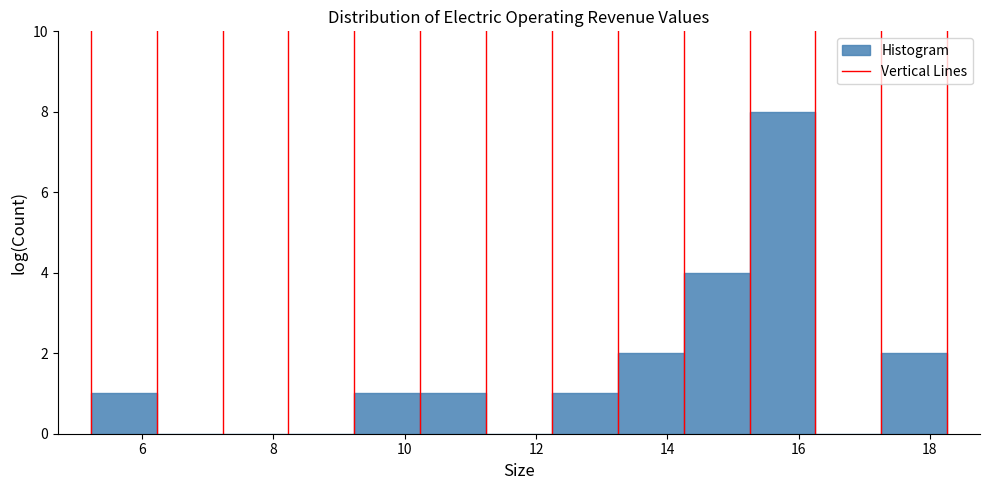

Reading left to right, transcribe this chart: for each bar, give the range it covers on the x-axis and its height. Neither the bar edges nor the heights are printed on the chart, so give them approximately, as read against the axes.

5.2 to 6.2: 1
6.2 to 7.2: 0
7.2 to 8.2: 0
8.2 to 9.2: 0
9.2 to 10.2: 1
10.2 to 11.2: 1
11.2 to 12.2: 0
12.2 to 13.2: 1
13.2 to 14.2: 2
14.2 to 15.2: 4
15.2 to 16.2: 8
16.2 to 17.2: 0
17.2 to 18.2: 2